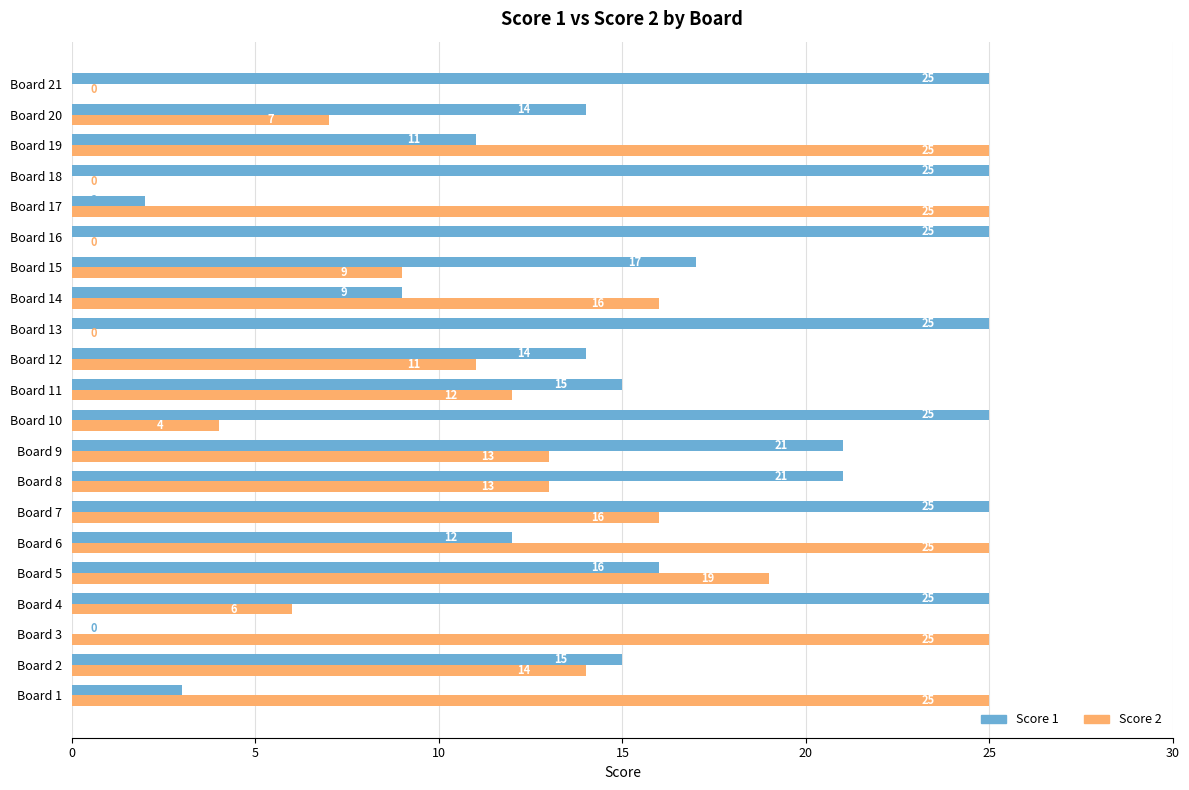

What is the highest value of the Score 1 series?

25